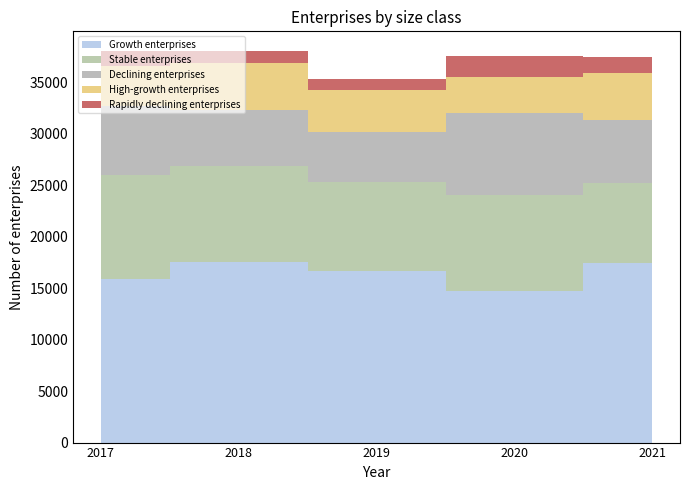

Reading left to right, what are all the values shown in this chart?

High-growth enterprises: 2017=3940	2018=4533	2019=4148	2020=3481	2021=4591
Growth enterprises: 2017=15883	2018=17543	2019=16704	2020=14768	2021=17494
Stable enterprises: 2017=10158	2018=9357	2019=8628	2020=9302	2021=7751
Declining enterprises: 2017=6649	2018=5406	2019=4803	2020=8002	2021=6115
Rapidly declining enterprises: 2017=1429	2018=1179	2019=1092	2020=1993	2021=1497